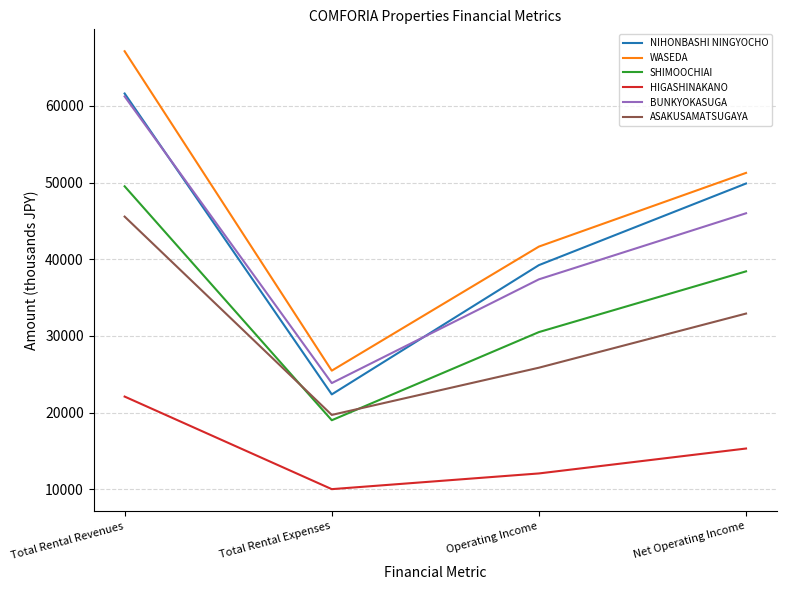

What is the spread (max minus min) of values at Total Rental Revenues?

45031